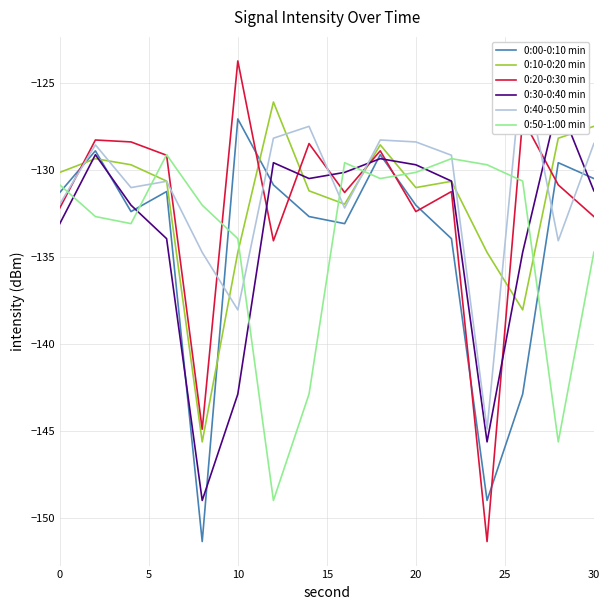

Read the 0:50-1:00 min value at 20.

-130.1